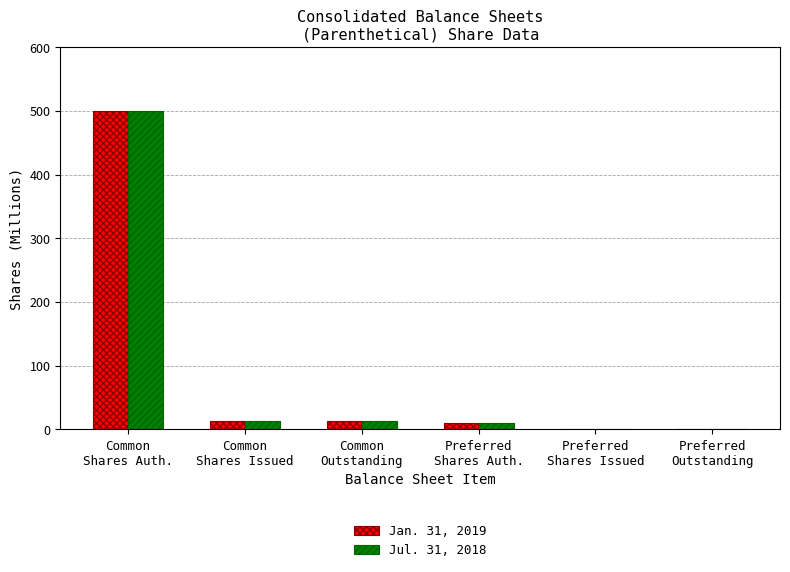

What are all the series names shown in the legend?

Jan. 31, 2019, Jul. 31, 2018